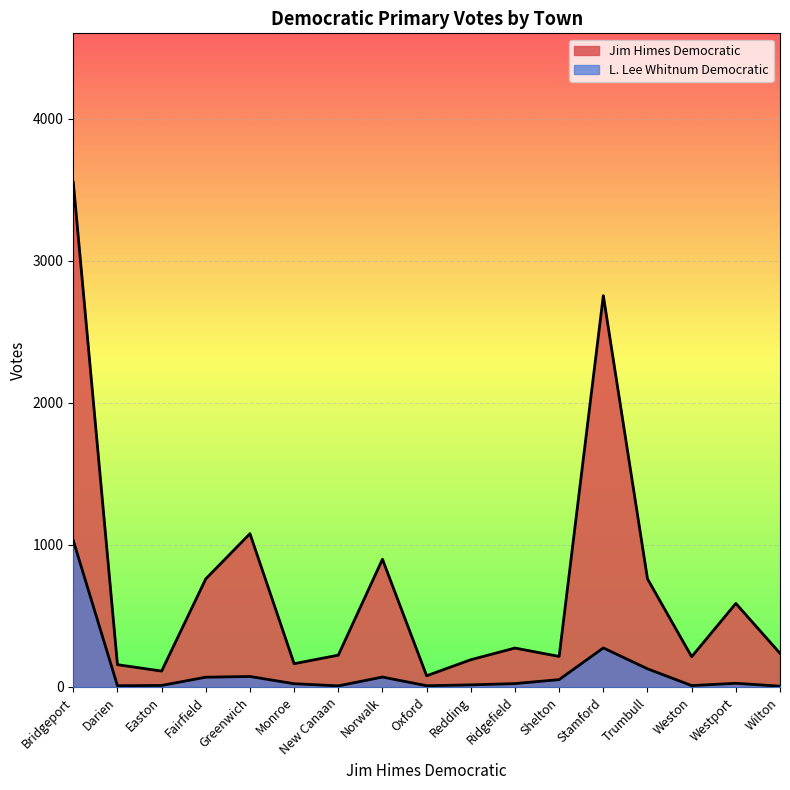

What is the label of the 1st point from the right?

Wilton